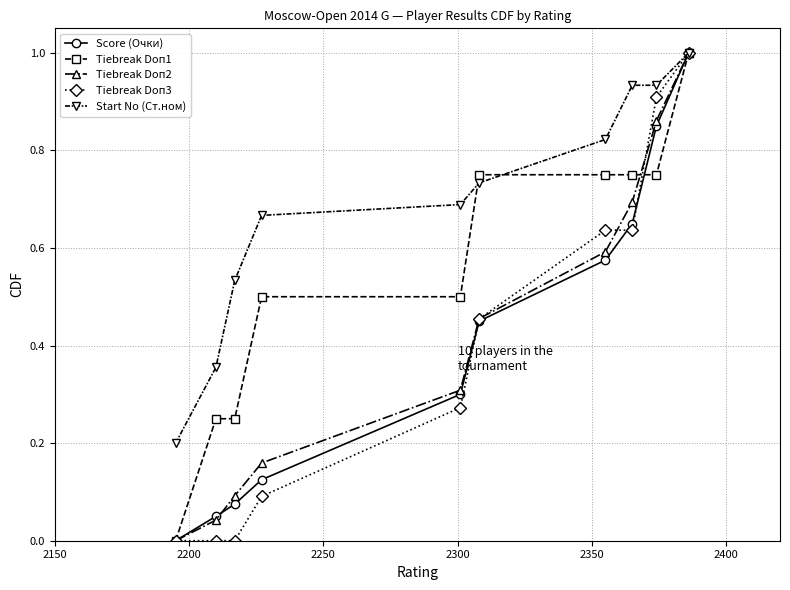

What is the maximum value shown in the chart?

1.0